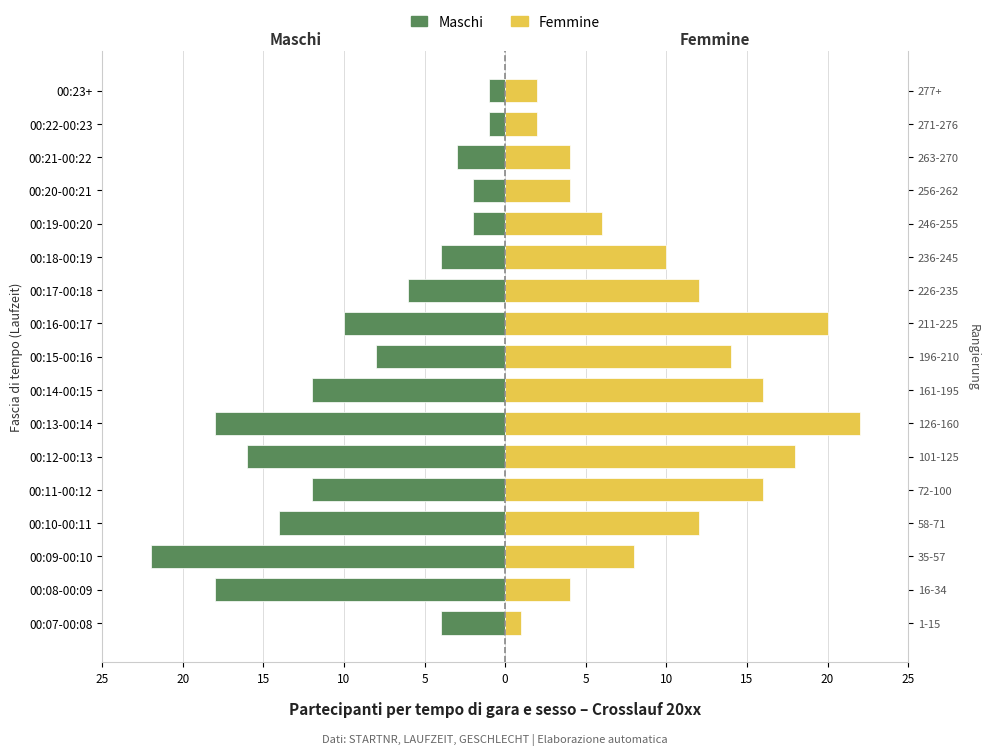

Is it true that Maschi equals -5 at 00:21-00:22?

False